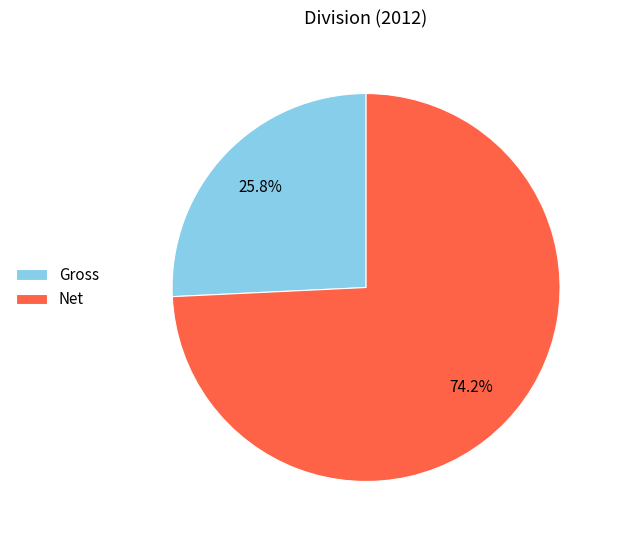

Which slice represents more than half of the pie?

Net